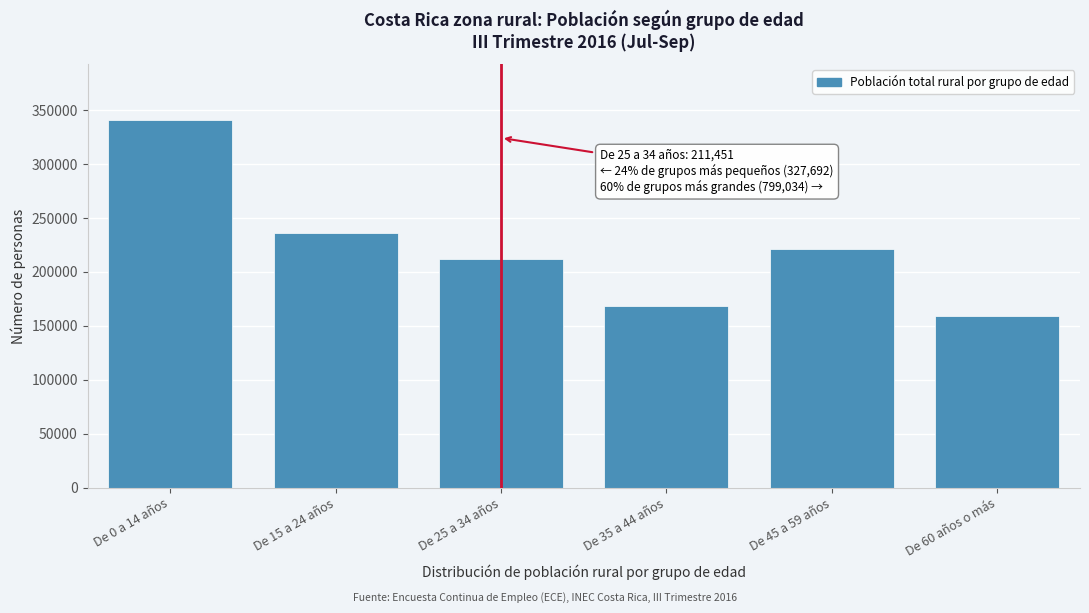

Reading right to left, extract all data points from this chart.

159469	221500	168223	211451	236362	341172